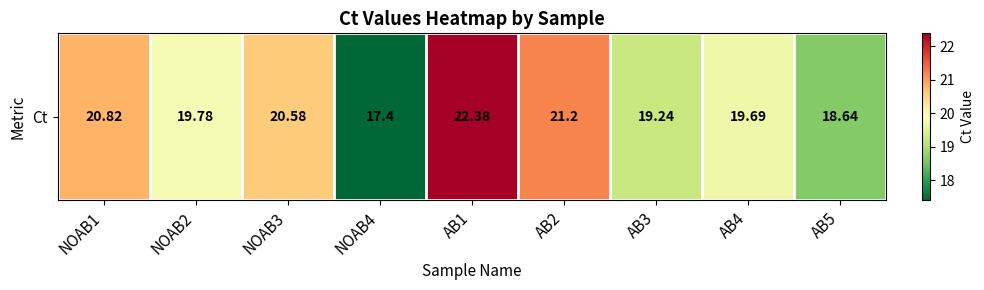

Reading left to right, what are all the values shown in this chart?

20.8	19.8	20.6	17.4	22.4	21.2	19.2	19.7	18.6